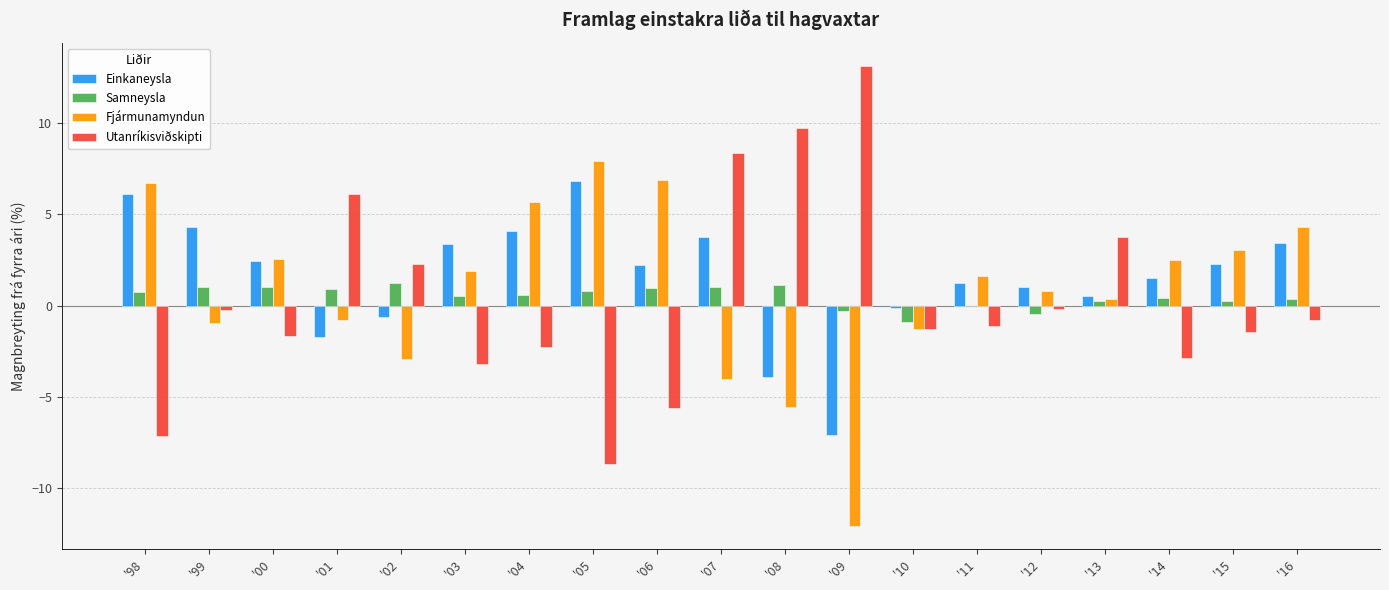

Which series changed the most between '03 and '16?

Utanríkisviðskipti